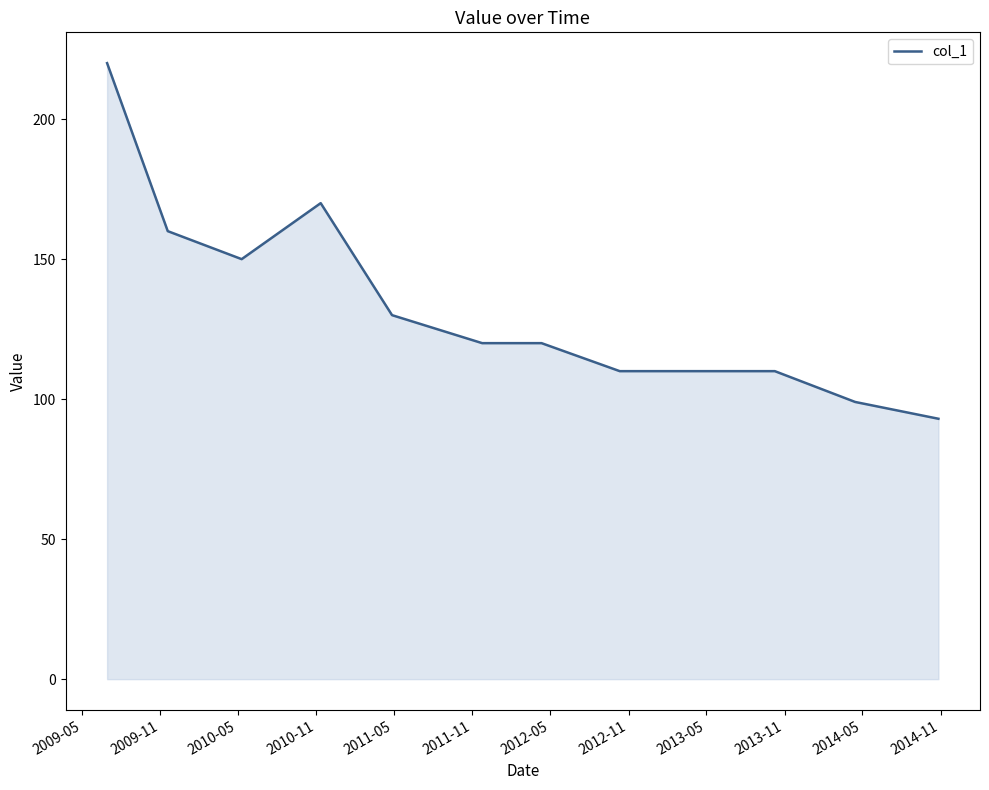

Does the chart have visible grid lines?

No